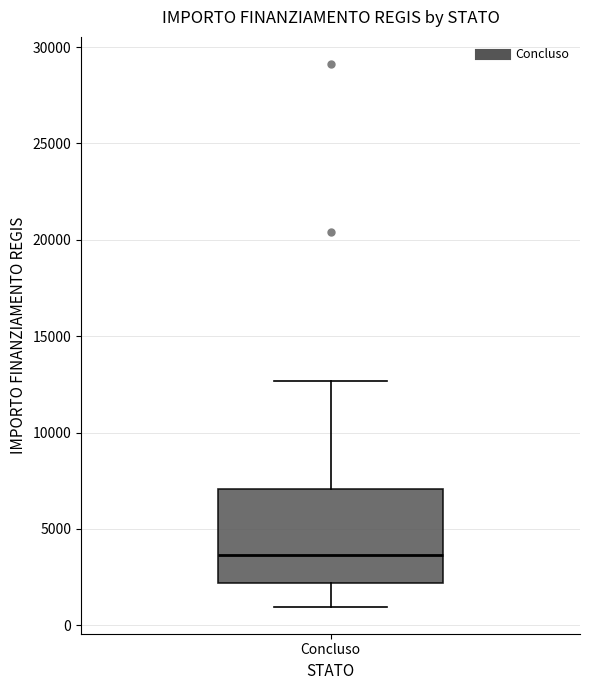

Read this box plot against the y-axis: the position of the median line, the range covered by the box, and the ends of both whiskers. The values are not printed on the chart, so give them approximately, as read against the axis.

median 3500, box 2000 to 7000, whiskers 1000 to 12500